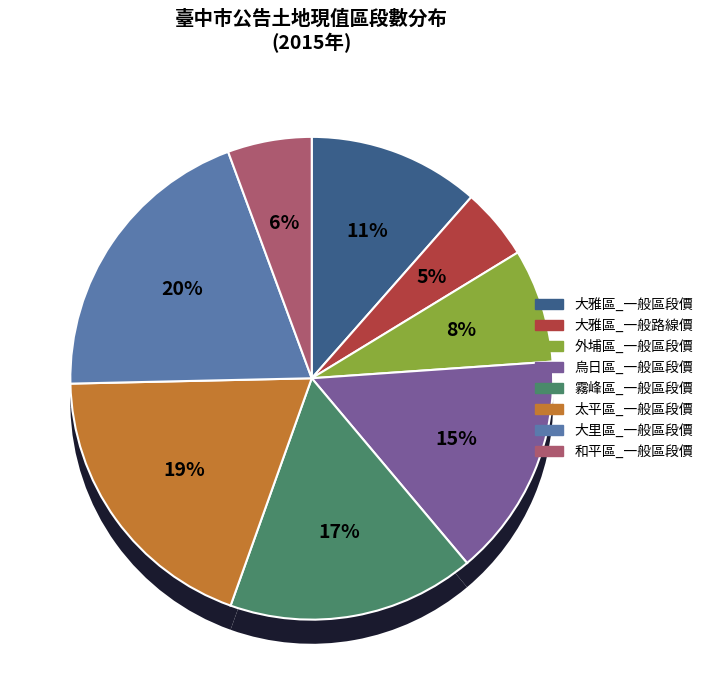

How many slices are in this pie chart?

8